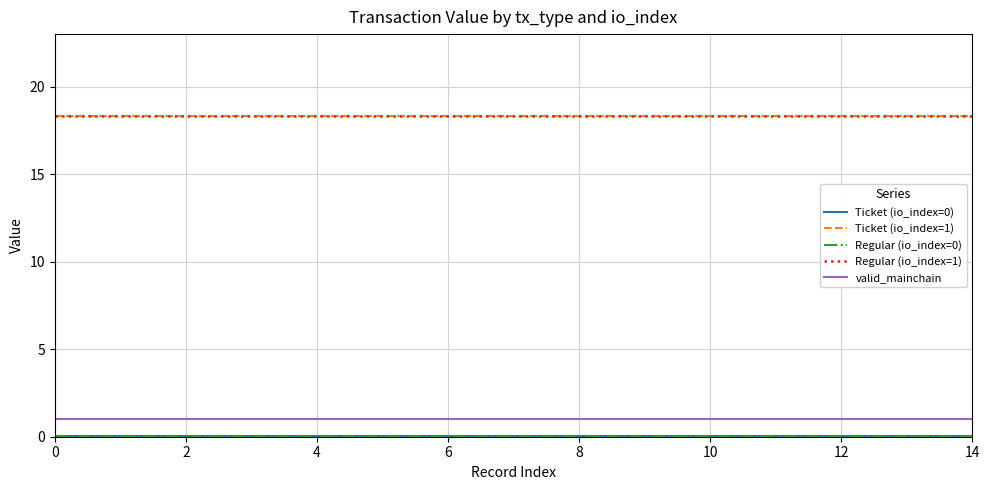

Does the chart display data point markers on the line(s)?

No